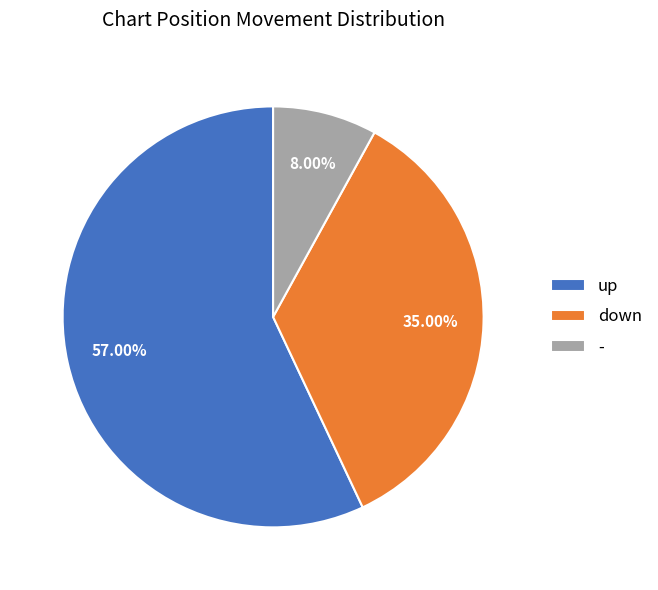

To the nearest percent, what is the difference between the down and up slice percentages?

22%